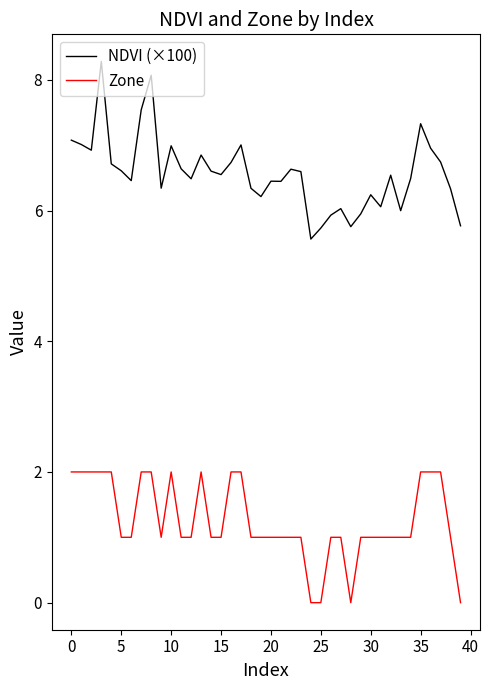

True or false: NDVI (×100) and Zone intersect in this chart.

False